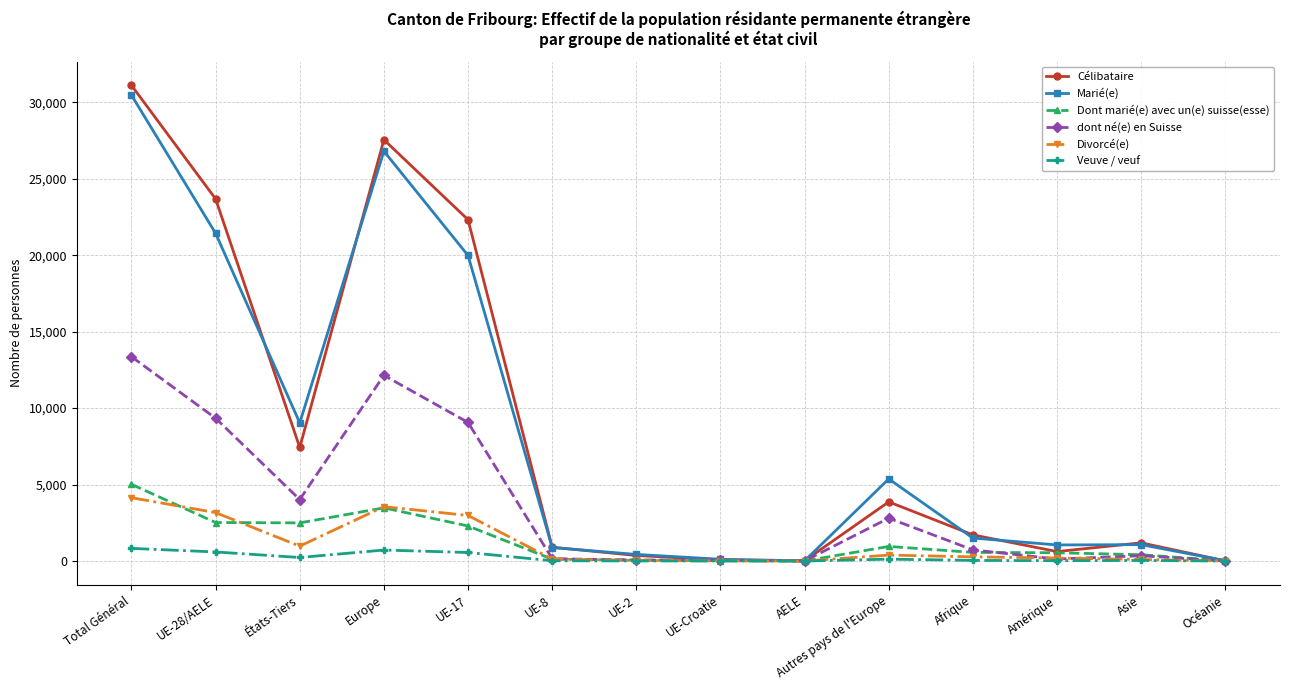

Rank the series at UE-28/AELE from lowest to highest value.

Veuve / veuf, Dont marié(e) avec un(e) suisse(esse), Divorcé(e), dont né(e) en Suisse, Marié(e), Célibataire